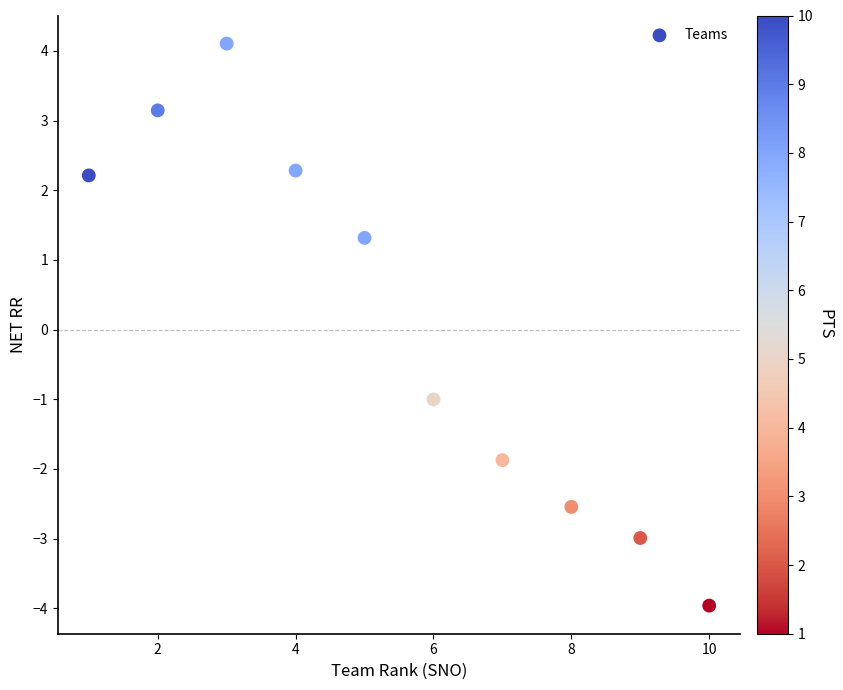

What is the range of X values (max minus min)?

9.0